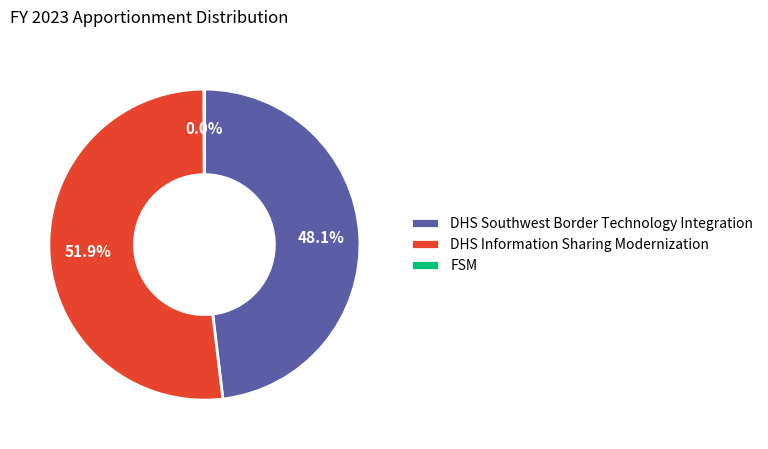

What is the ratio of the value at DHS Information Sharing Modernization to the value at DHS Southwest Border Technology Integration?

1.1